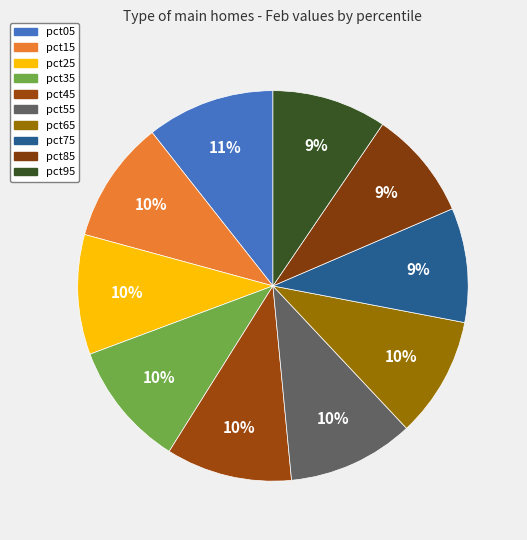

What percentage is the pct25 slice, to the nearest percent?

10%